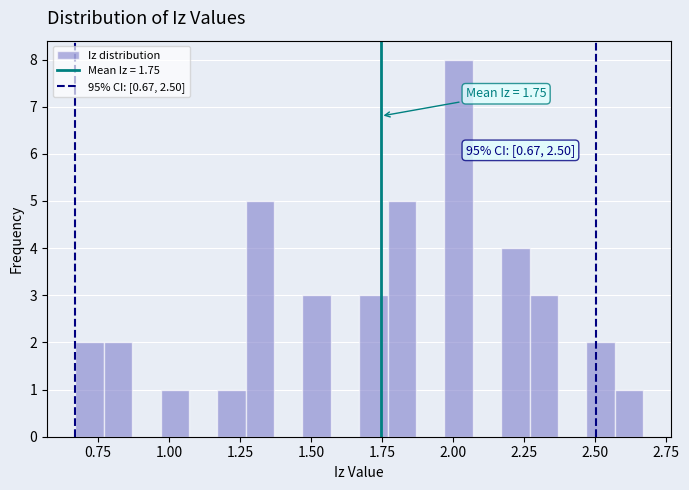

Around what value on the x-axis is the tallest bar? Give the approximate position of its centre, as read against the axis.

2.00